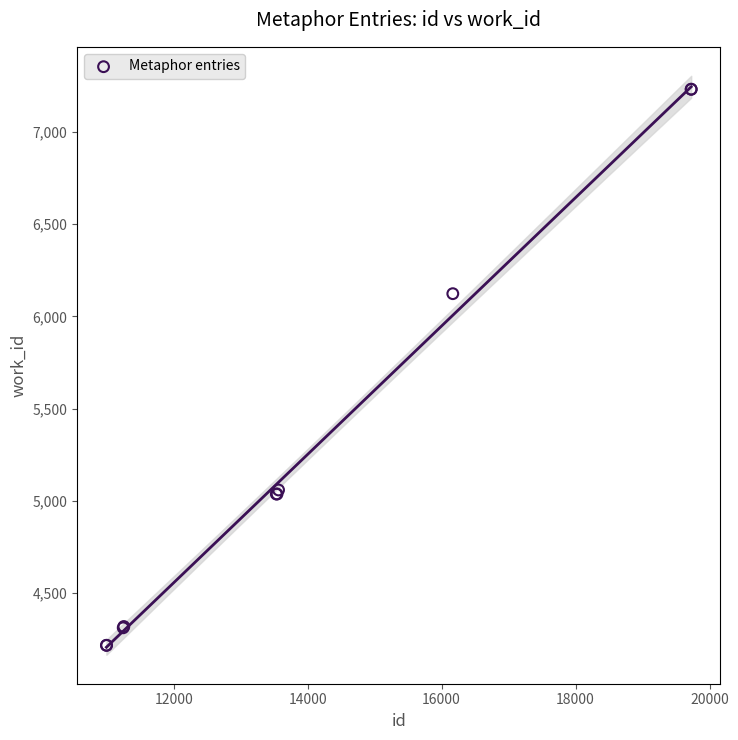

What Y value in the scatter plot is closest to 5724?

6123